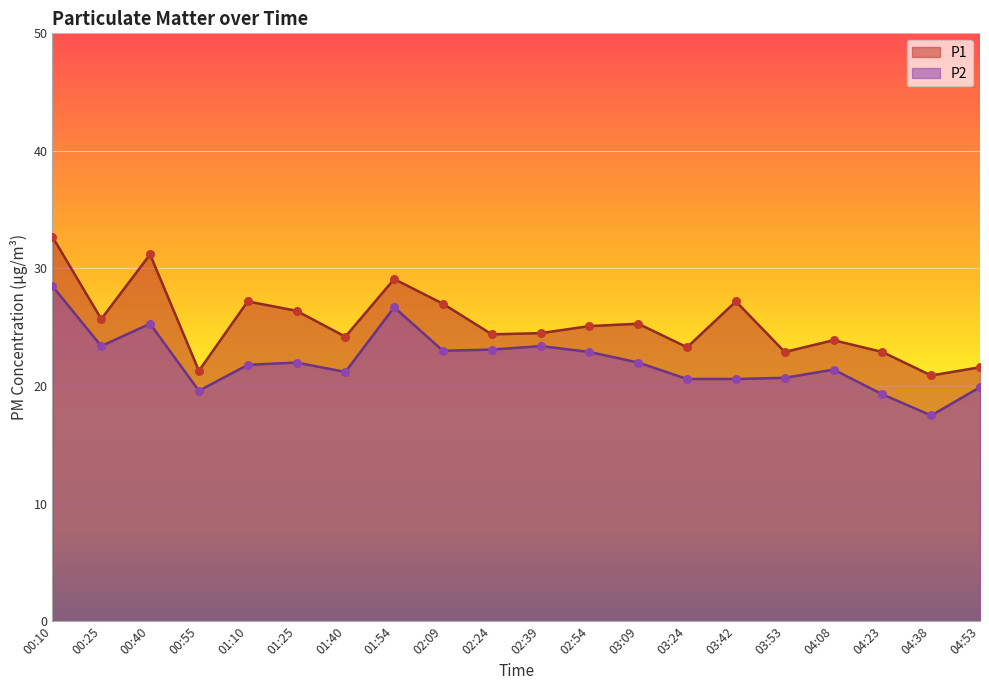

Which series has the largest total across all categories?

P1